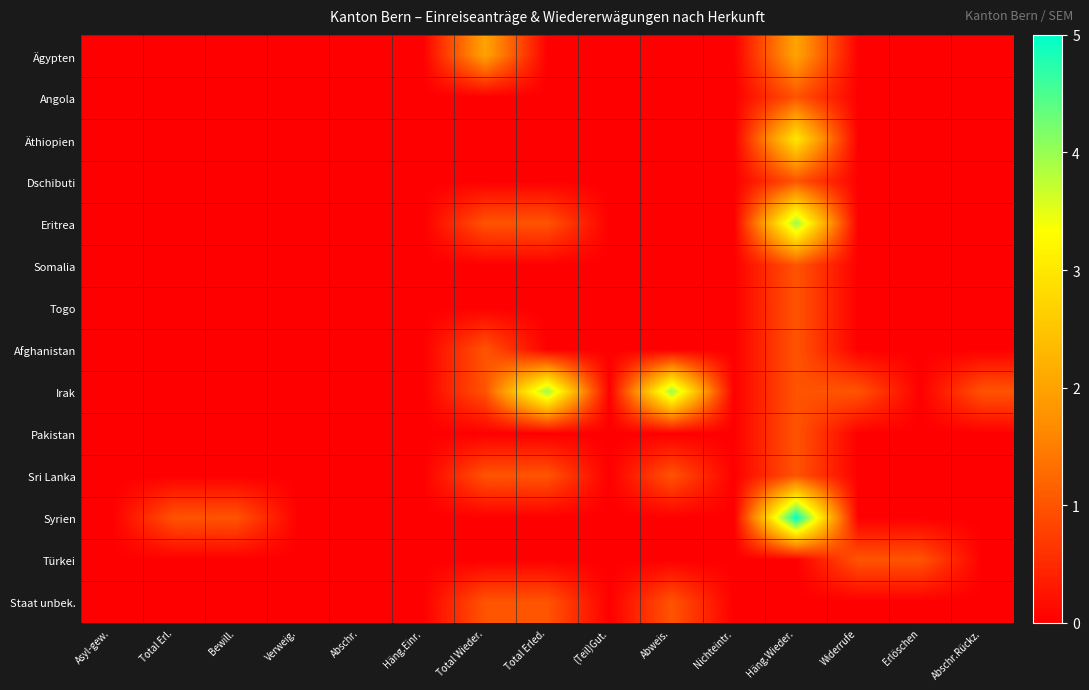

How many series are shown in this chart?

14